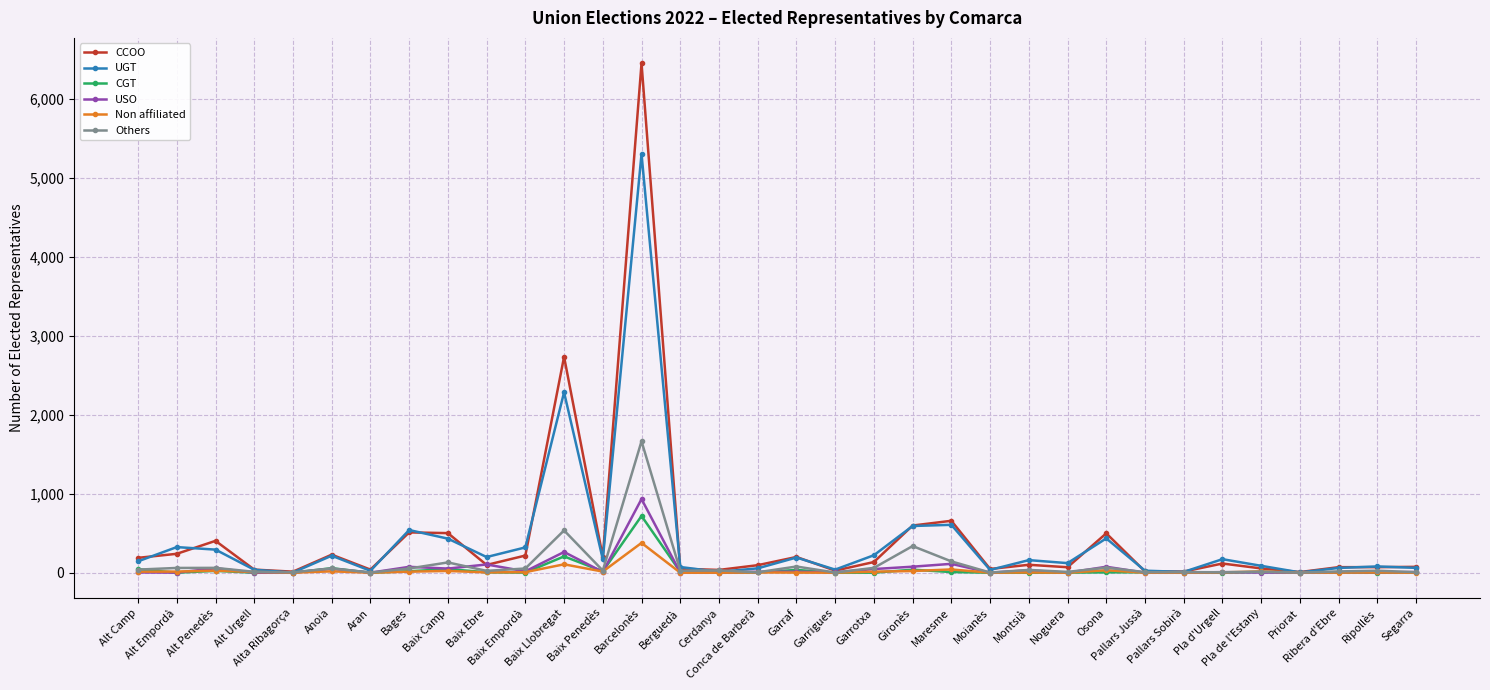

How many values in the CCOO series are below 100?

17